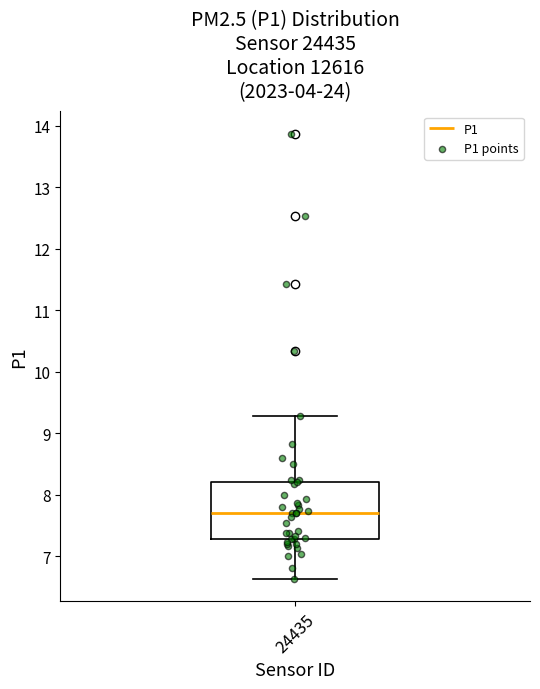

Where is the upper edge of the box at x = 24435 on the y-axis? The values are not printed on the chart, so give them approximately, as read against the axis.

8.2